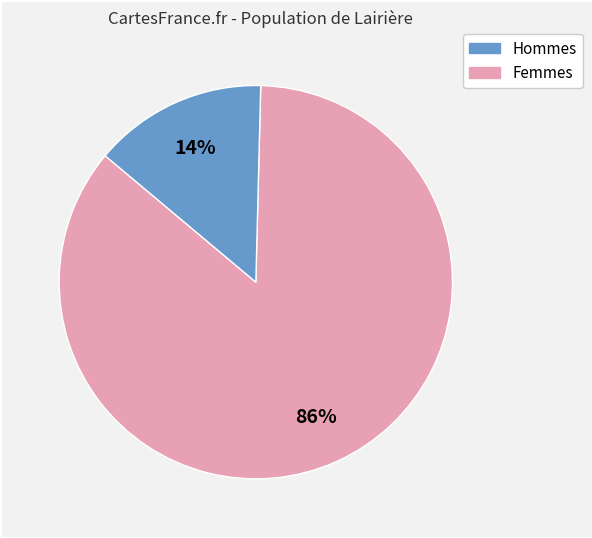

Is there a majority slice in this chart?

Yes